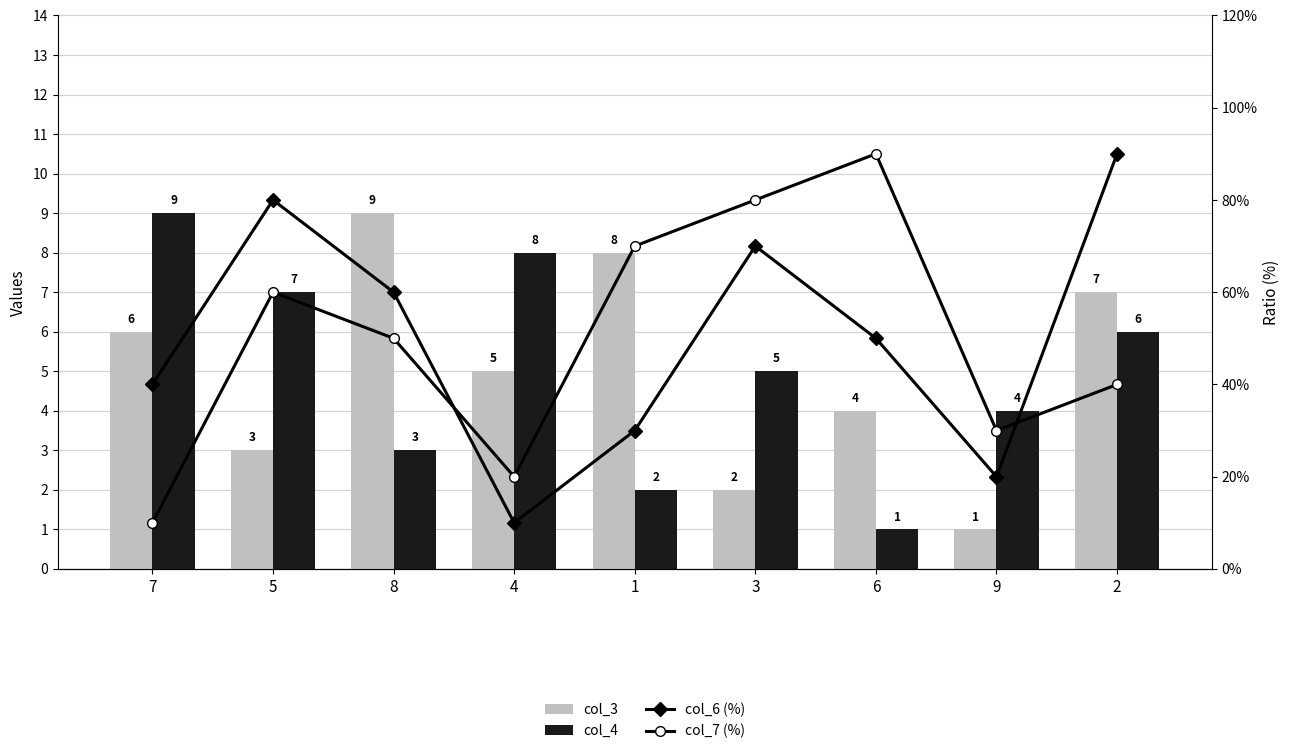

True or false: col_4 has a value of 1 at 6.

True